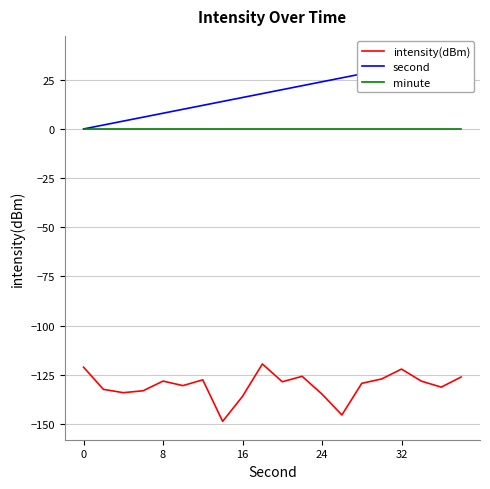

At how many categories does at least one series exceed 31?

4